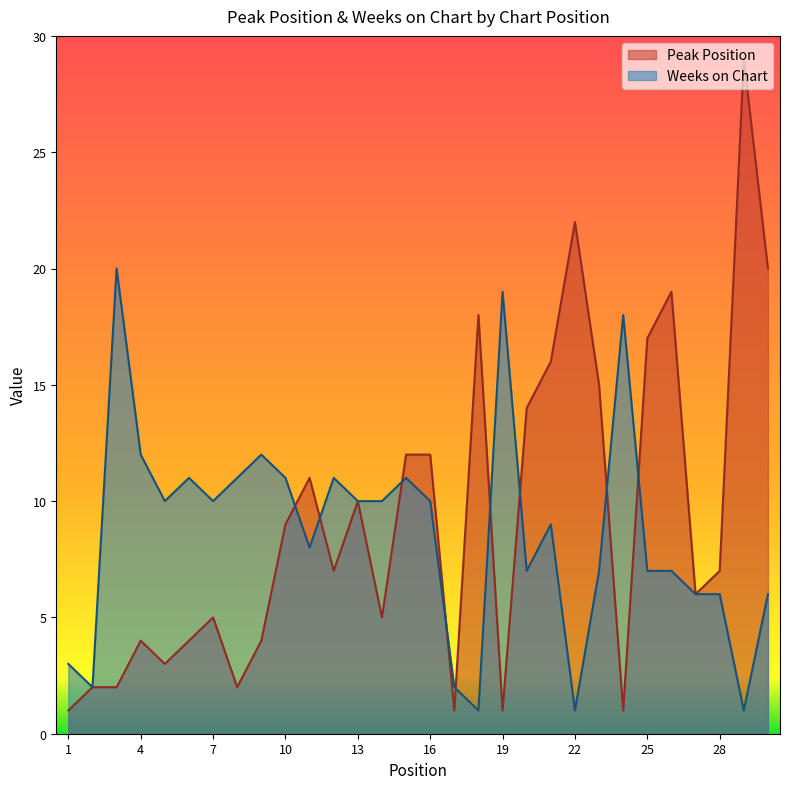

What is the sum of all Weeks on Chart values?

259